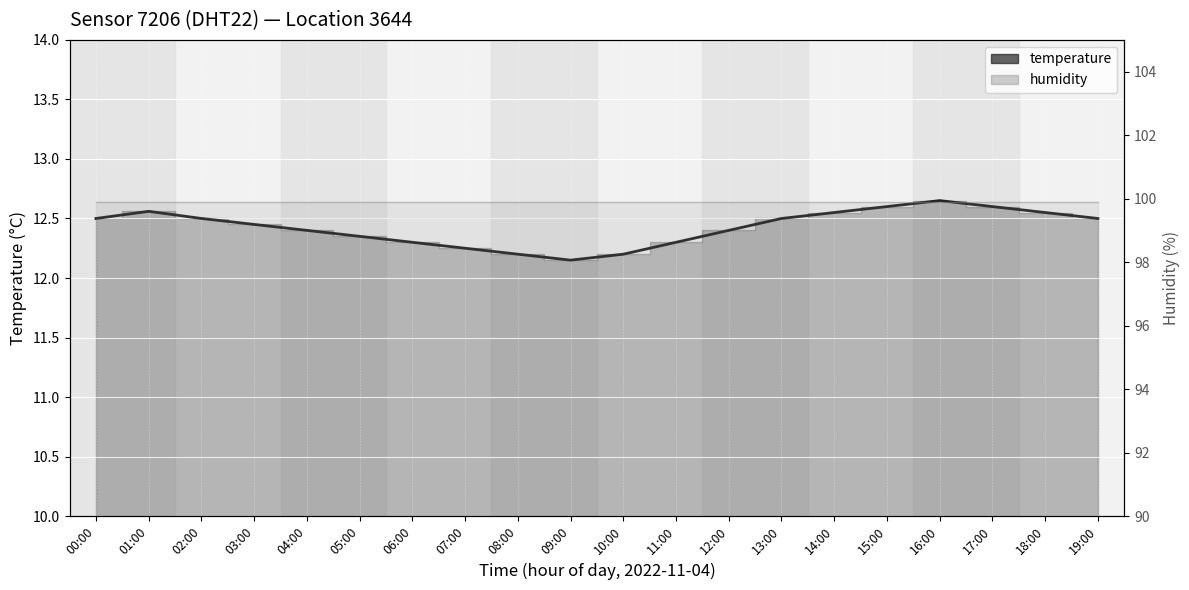

What is the approximate value of temperature at 07:00?

12.2